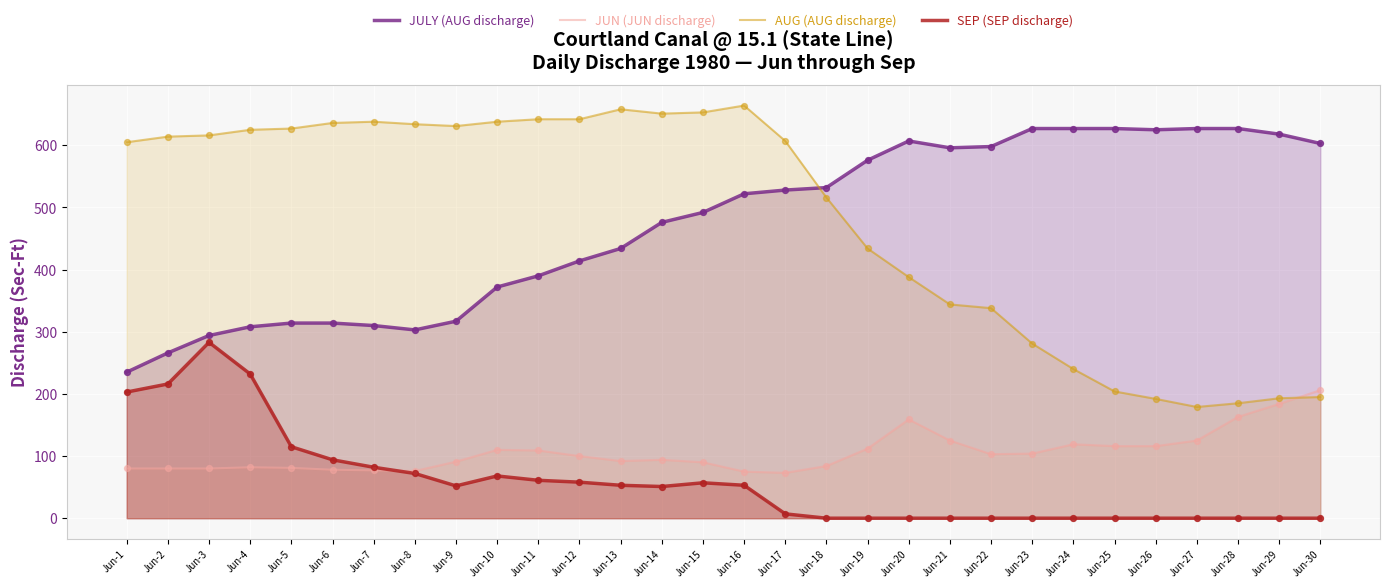

Is the value of JULY (AUG discharge) at Jun-23 greater than the value of JUN (JUN discharge) at Jun-25?

Yes